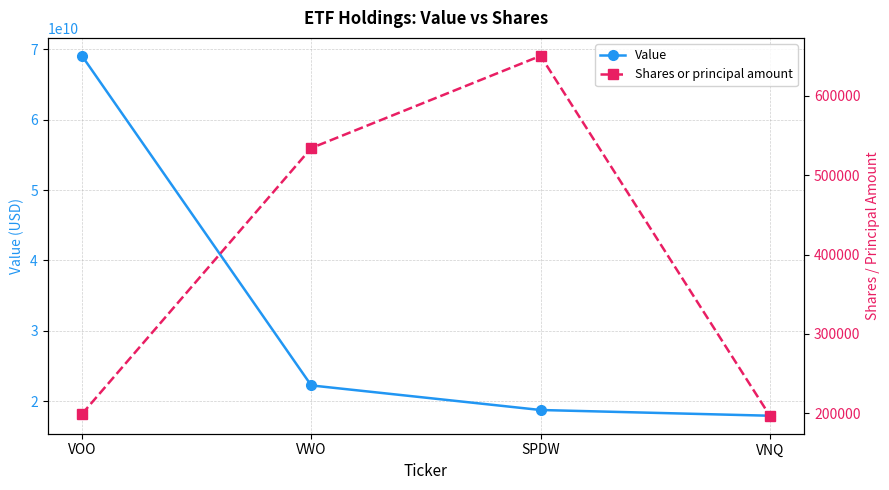

Is the value of Value at VNQ greater than the value of Shares or principal amount at VNQ?

Yes